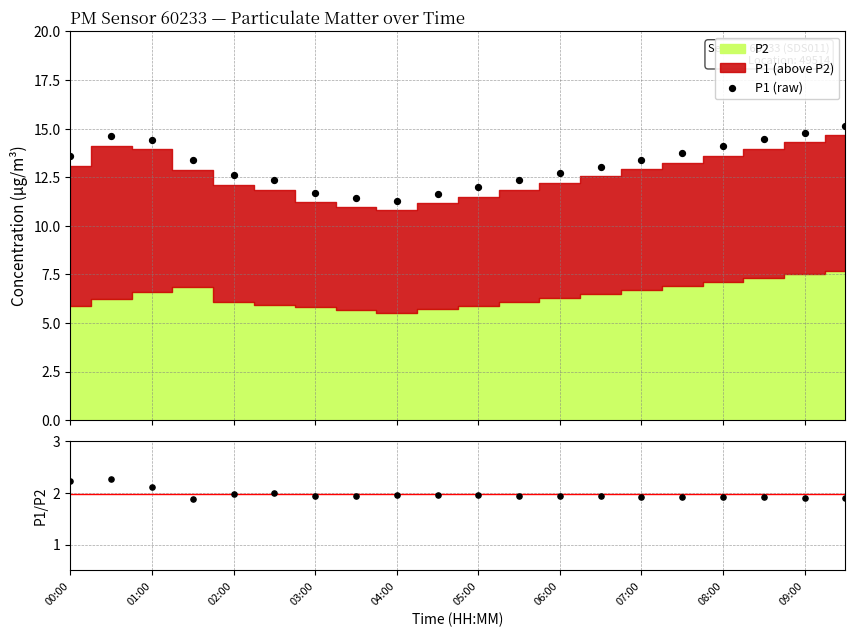

Which series has the widest spread of Y values?

P1 (raw)